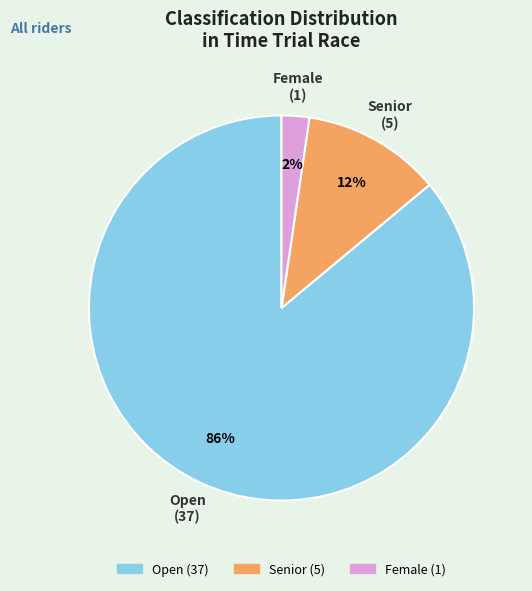

To the nearest percent, what percentage of the pie is Open?

86%